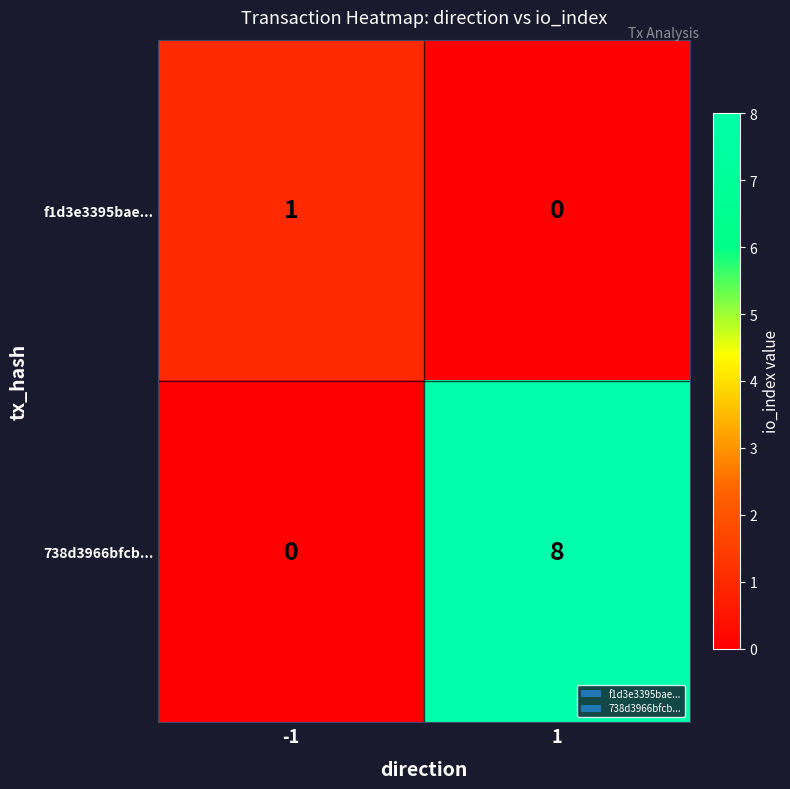

What is the sum of the 738d3966bfcb... values at -1 and 1?

8